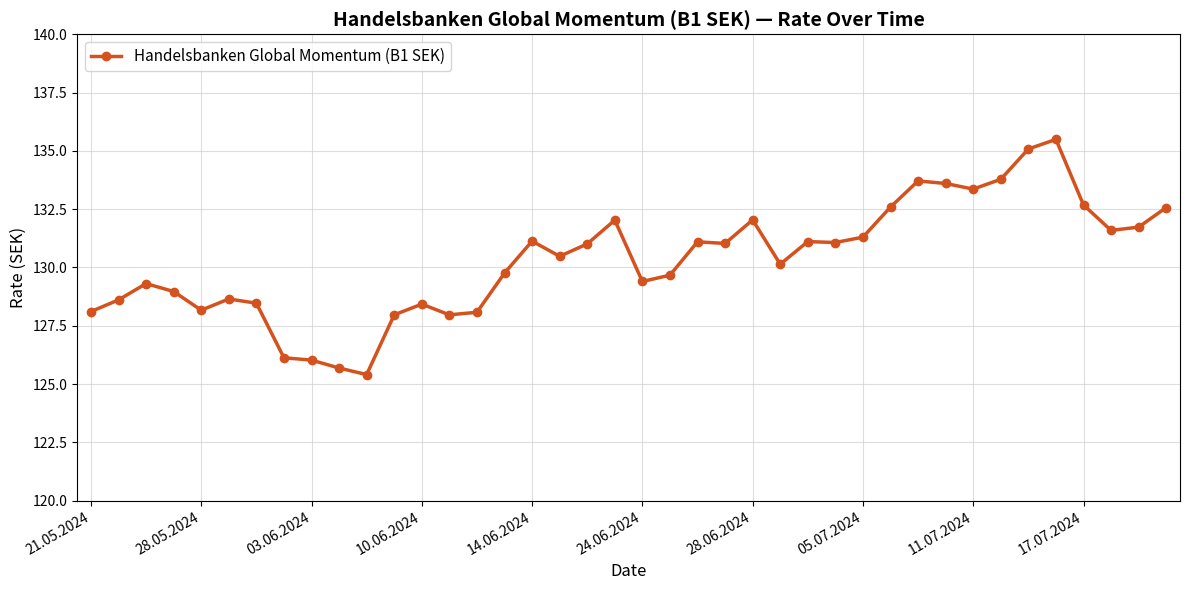

True or false: there are more than 1 points higher than both neighbors.

True